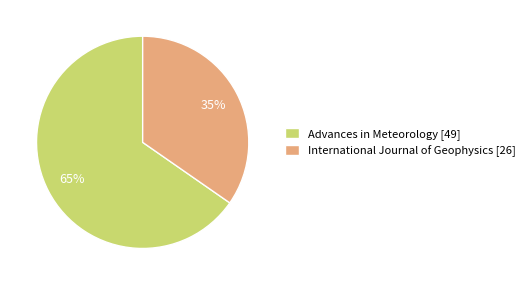

What is the majority slice?

Advances in Meteorology